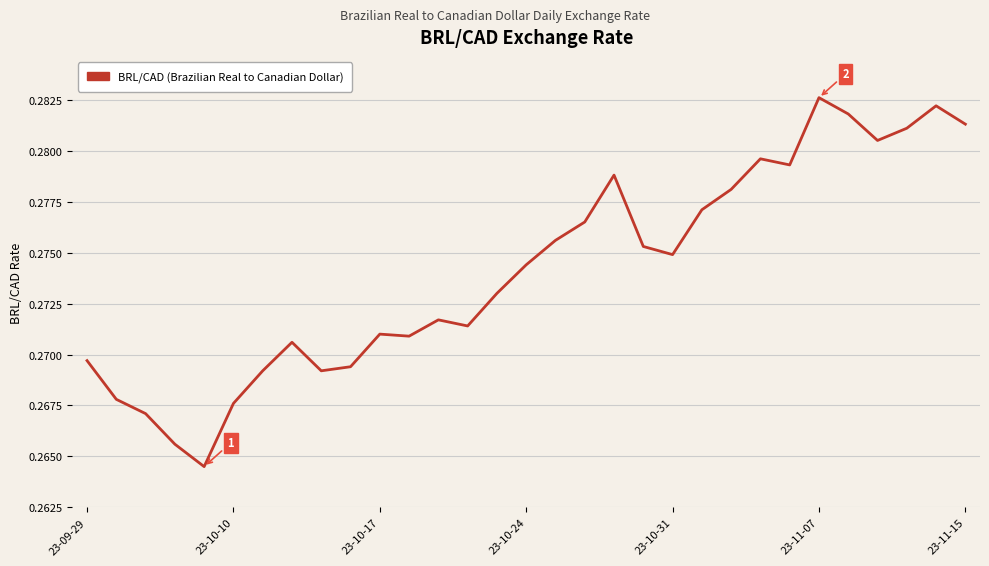

At which category does the data reach its first local peak?

7